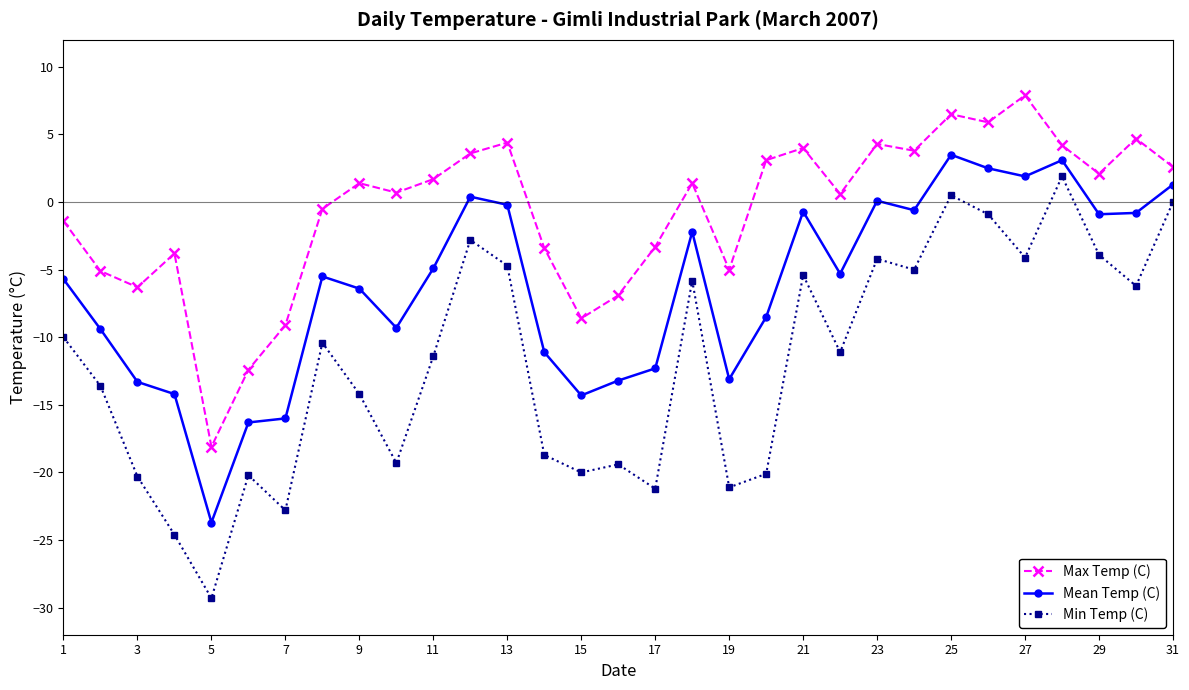

Which series has the widest spread of values?

Min Temp (C)